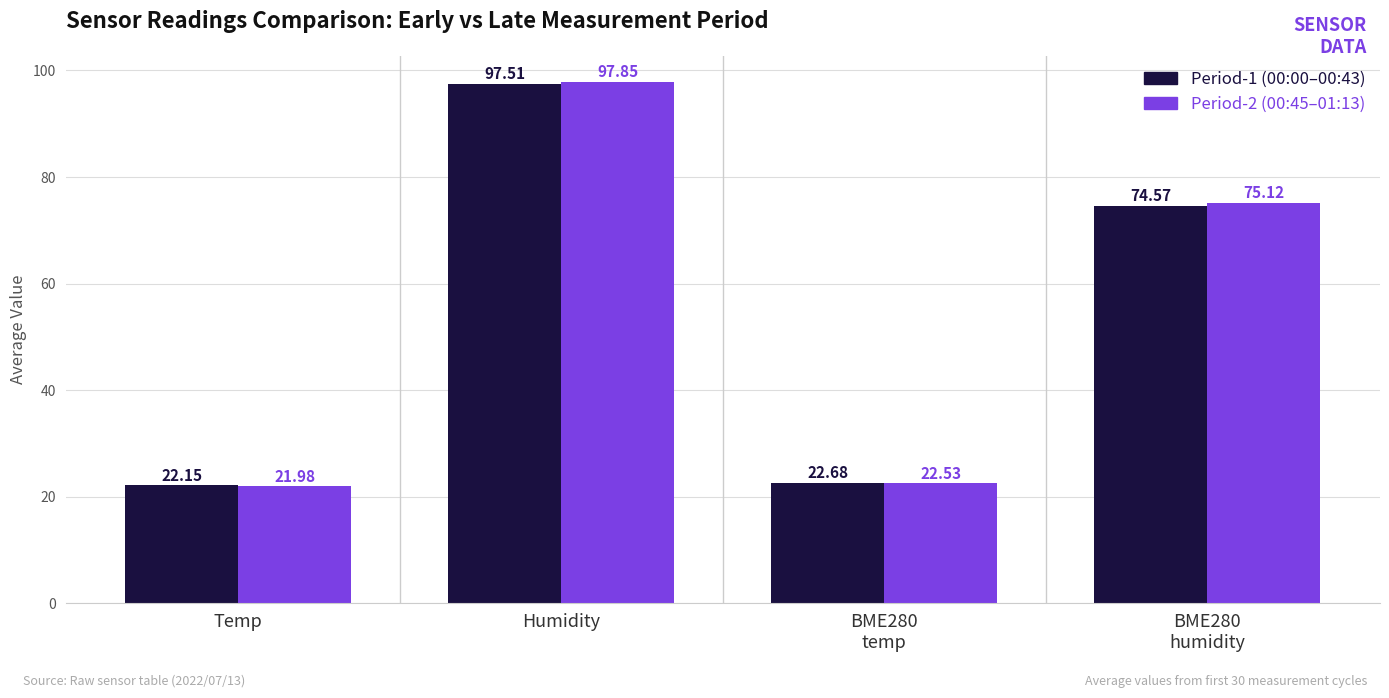

What is the difference between the highest and lowest values at Humidity?

0.3